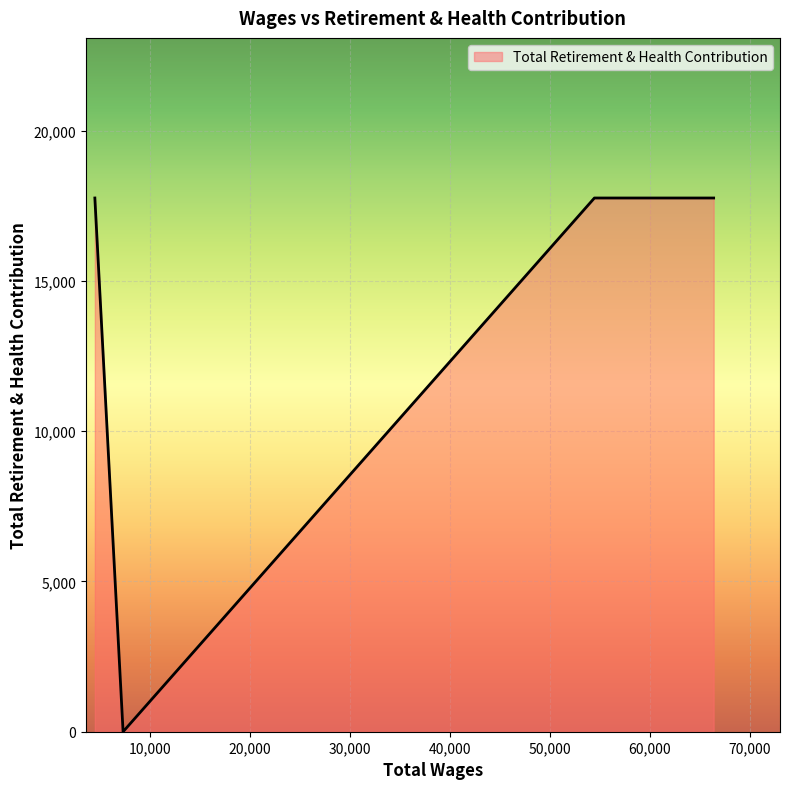

What is the greatest value displayed?

17760